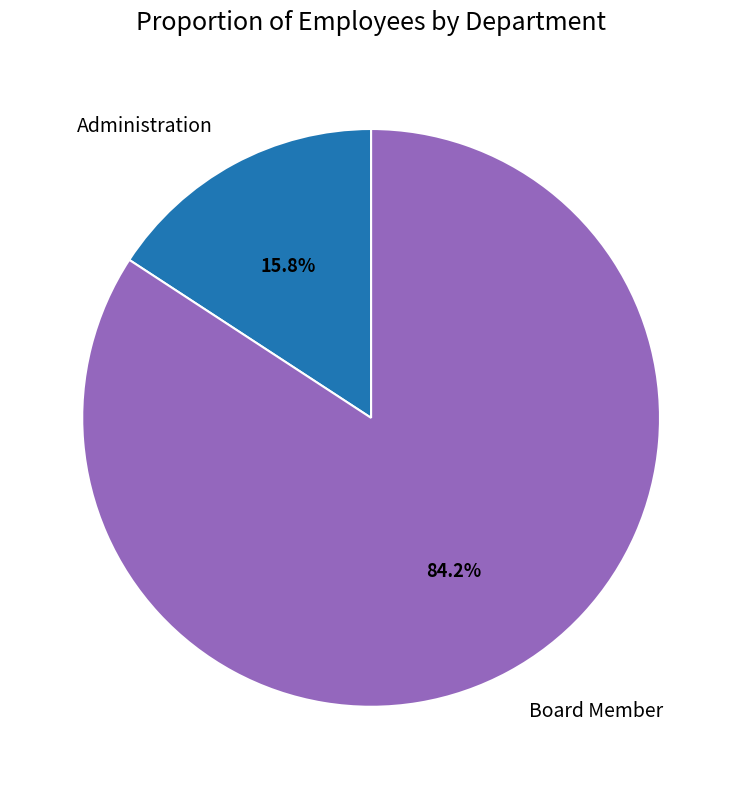

True or false: Board Member accounts for 73% of the total.

False